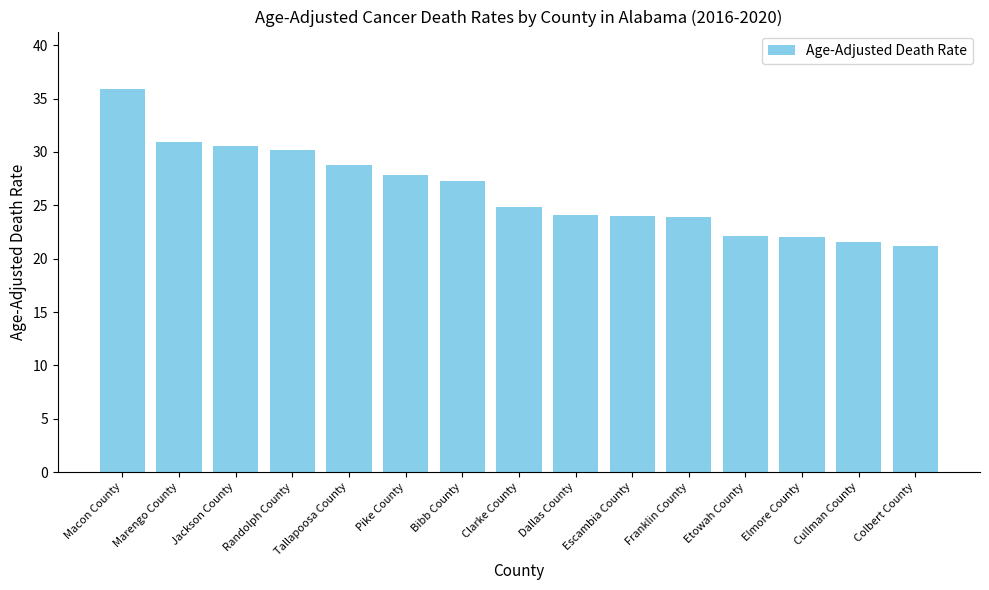

True or false: the data shows 28.8 at Tallapoosa County.

True